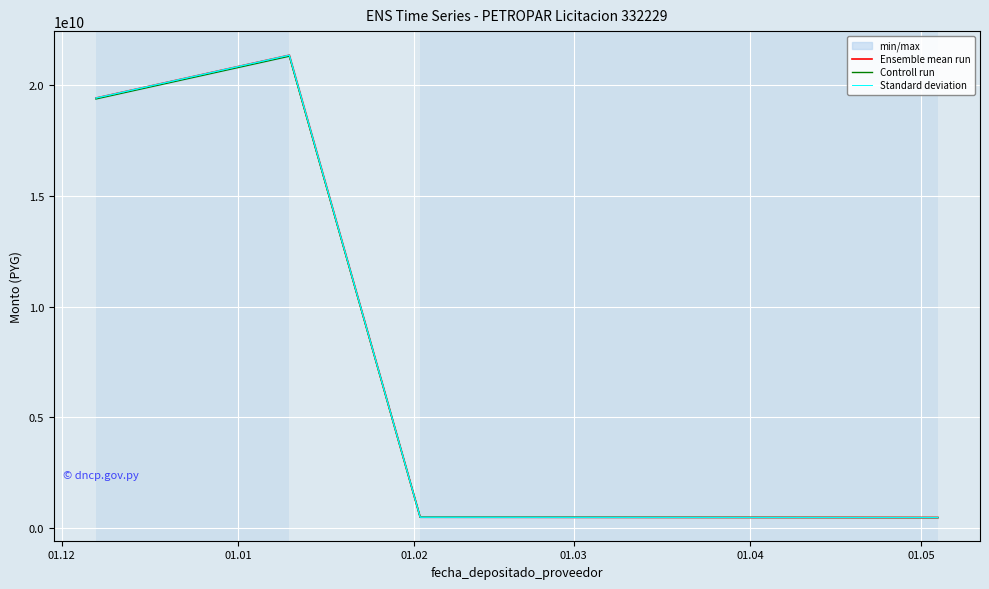

Where is the first local maximum for Standard deviation?

01.01